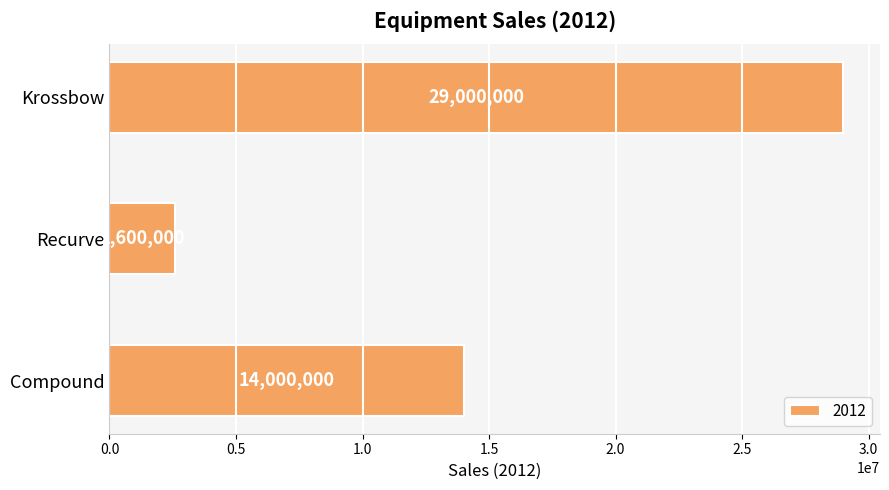

Reading bottom to top, extract all data points from this chart.

Compound=14000000	Recurve=2600000	Krossbow=29000000